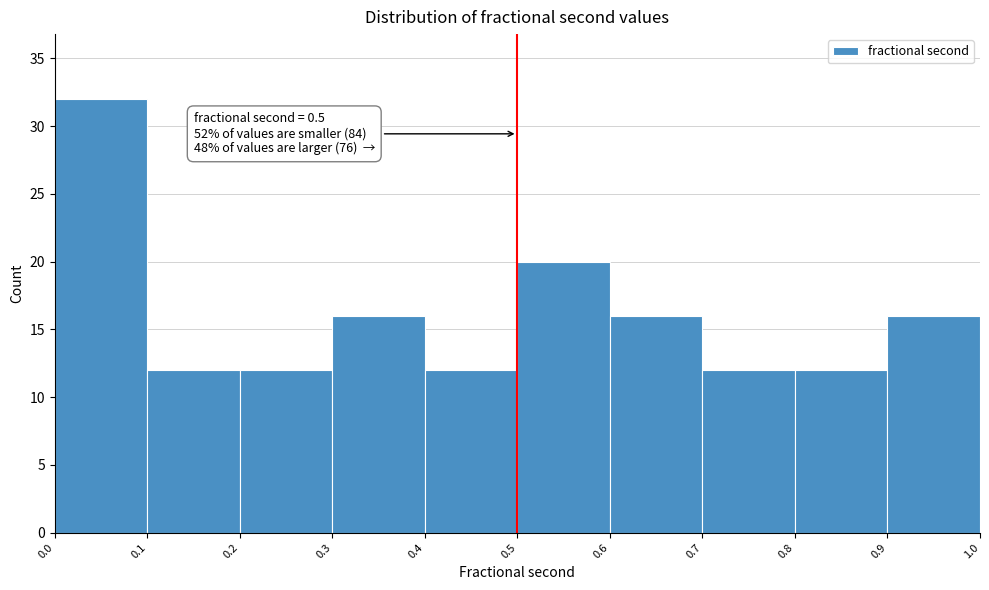

Which range on the x-axis has the tallest bar?

0.0 to 0.1